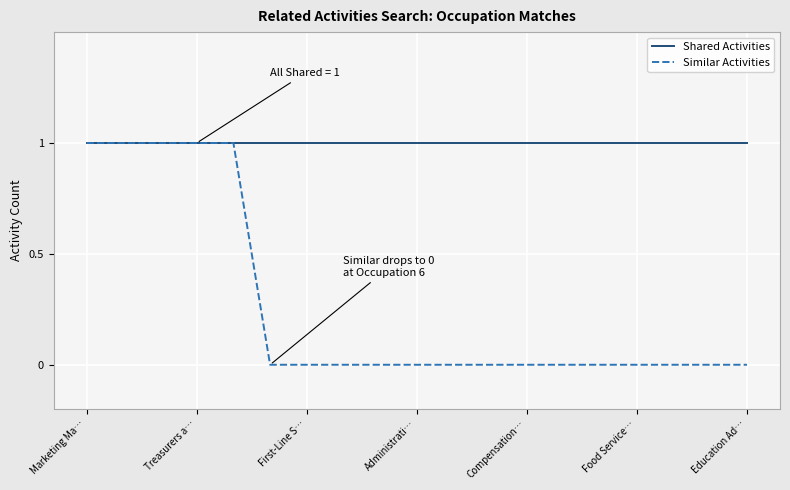

Count the number of categories in the chart.

19